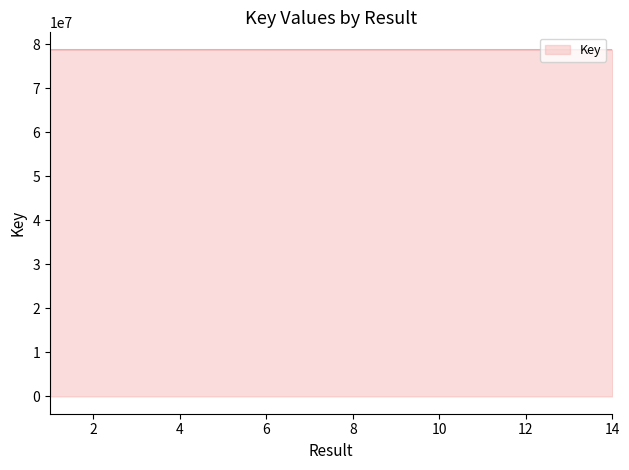

What is the maximum value shown in the chart?

78803630